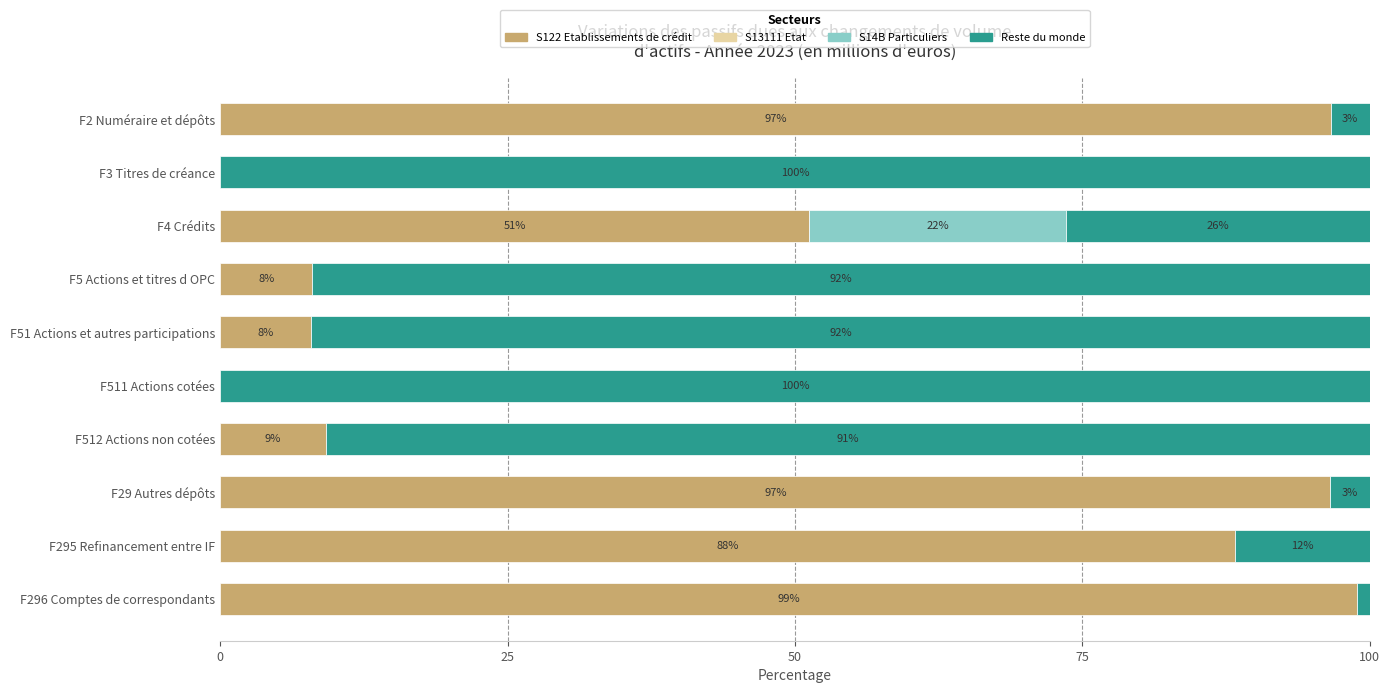

How many categories are shown in the chart?

10